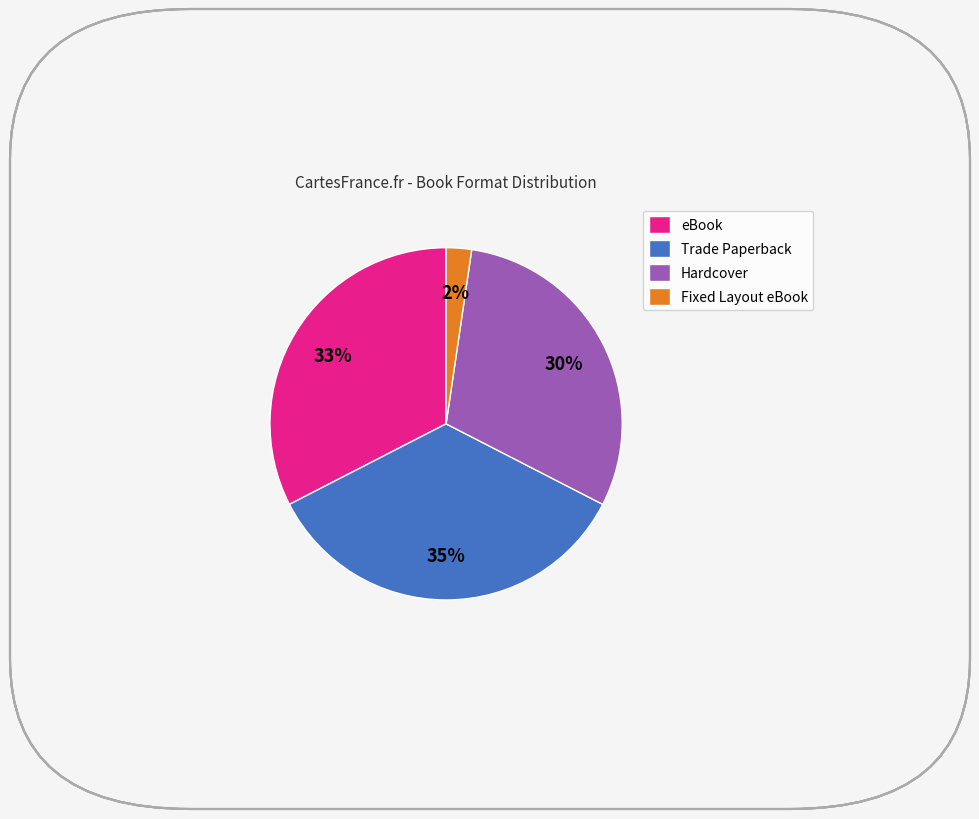

Is it true that Hardcover is 16% of the pie?

False